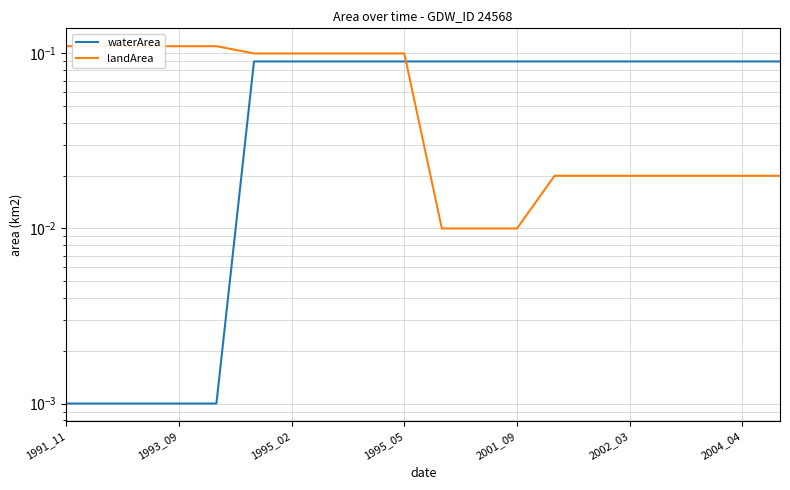

Does the chart display data point markers on the line(s)?

No